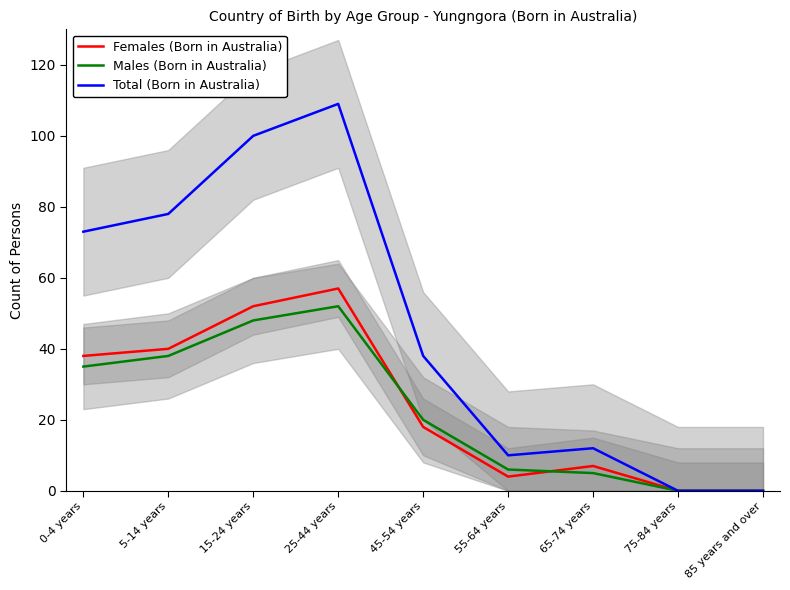

What is the label of the 8th point from the left?

75-84 years